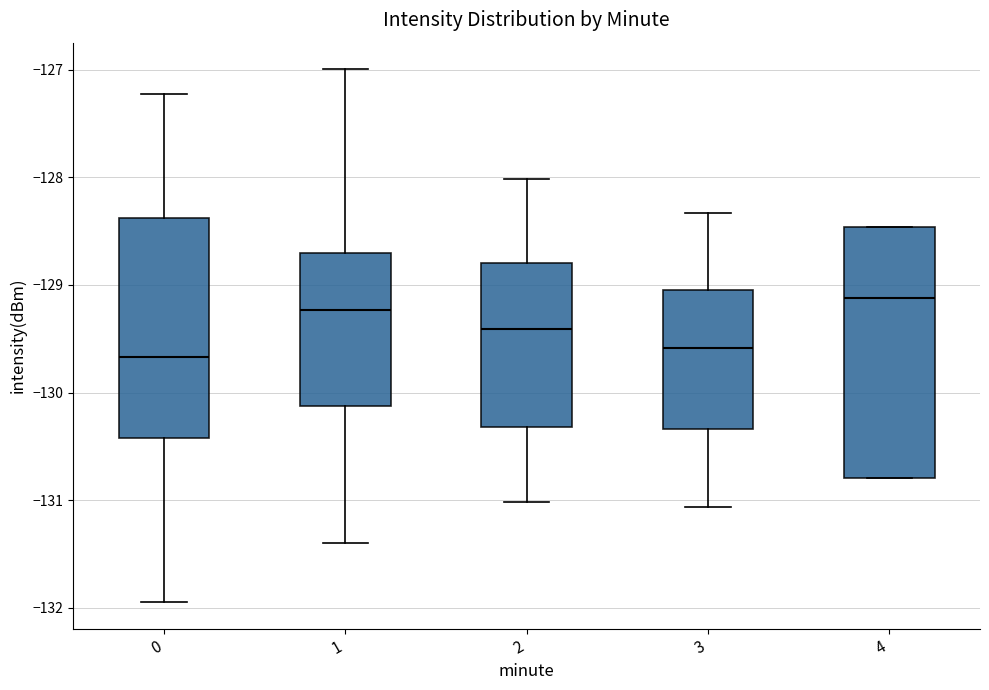

Where is the lower edge of the box at x = 2 on the y-axis? The values are not printed on the chart, so give them approximately, as read against the axis.

-130.3